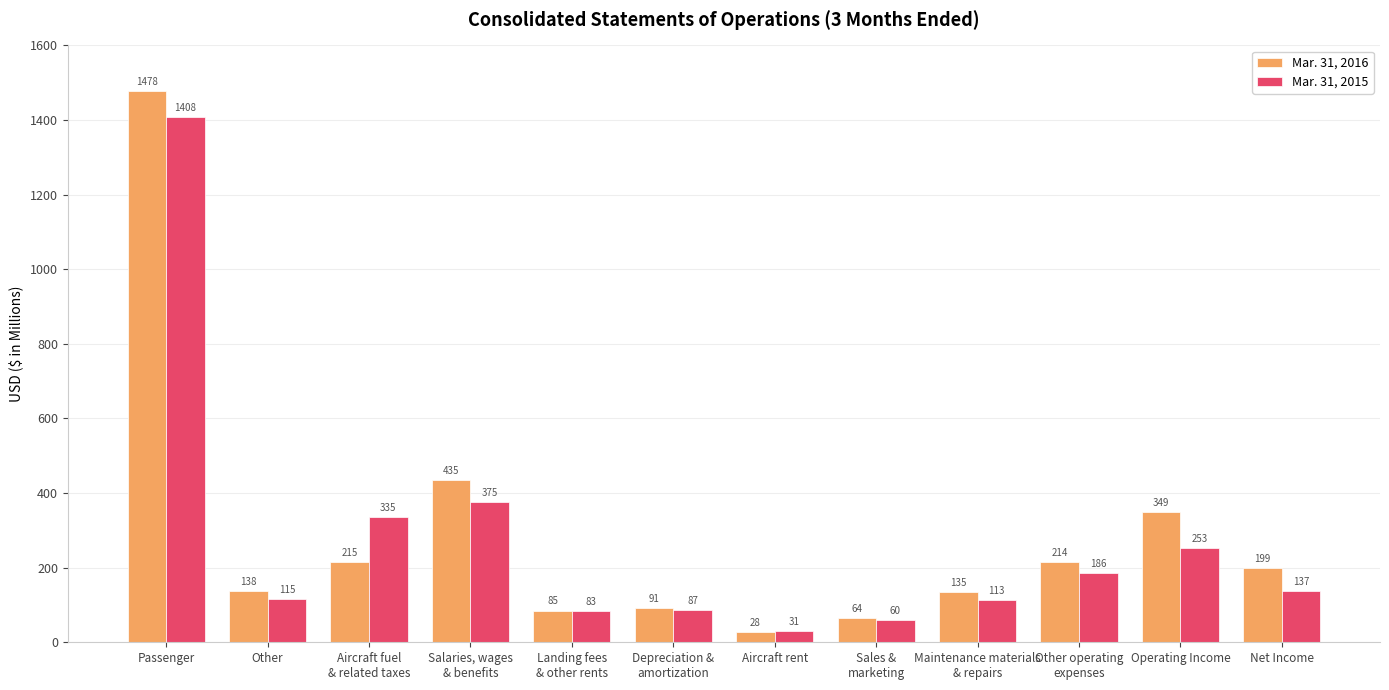

What is the difference between the Mar. 31, 2015 values at Passenger and Sales &
marketing?

1348